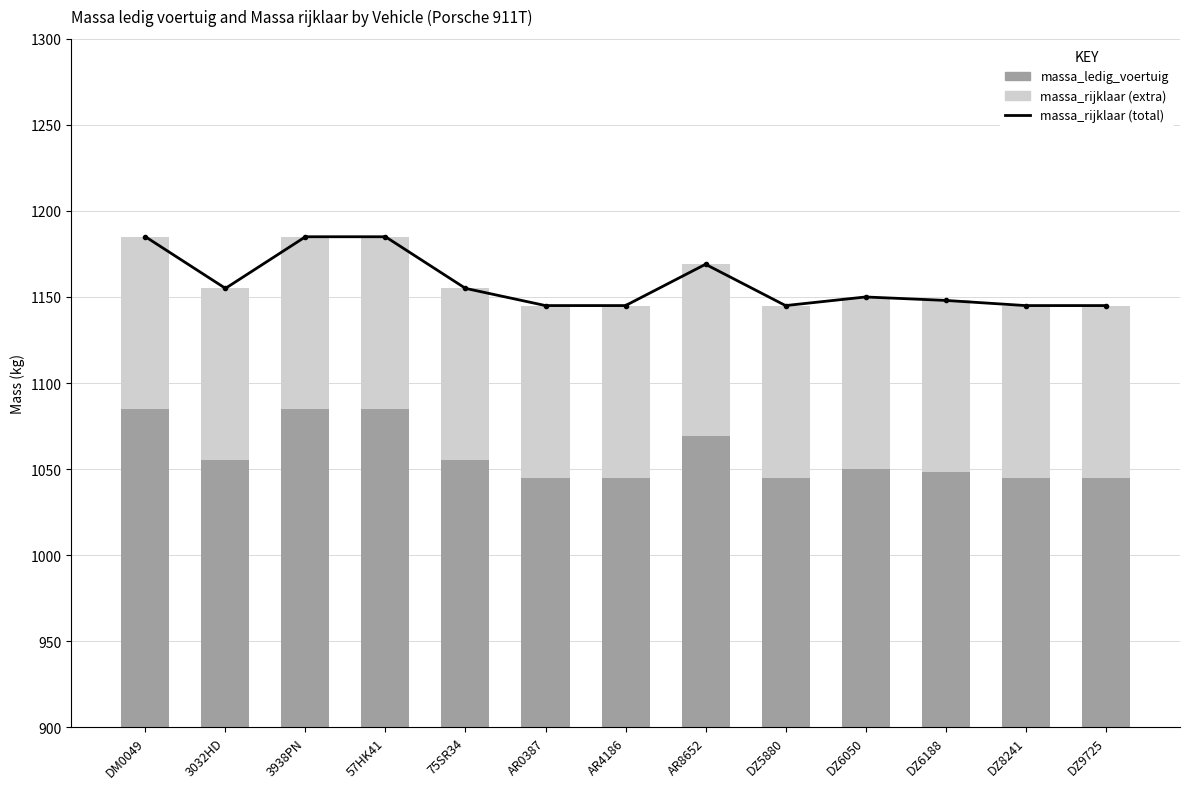

At how many categories does at least one series exceed 1031?

13